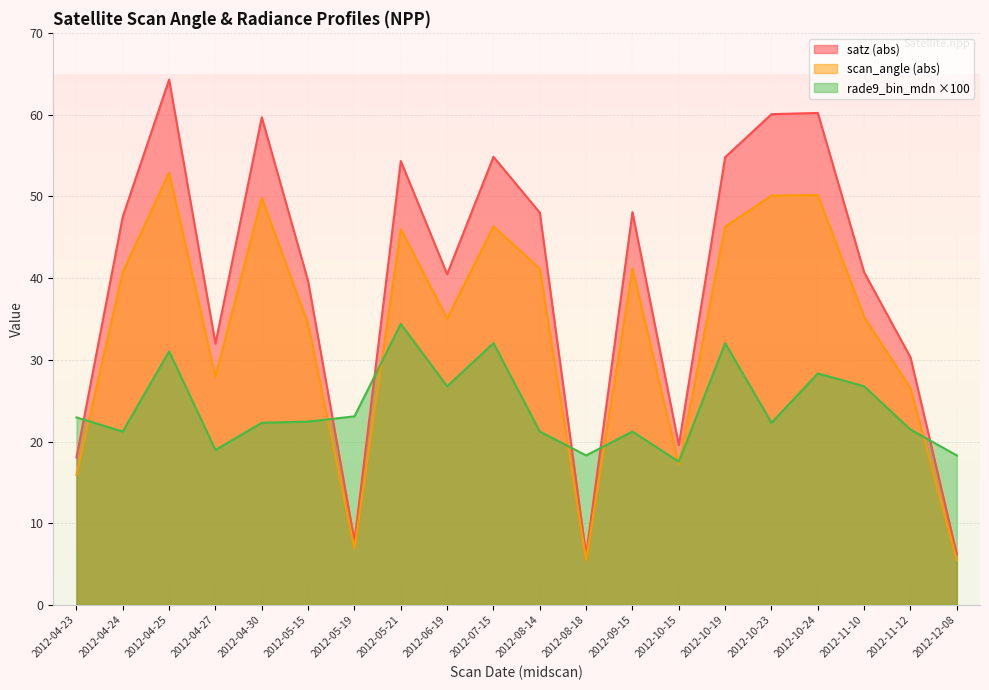

True or false: rade9_bin_mdn has a value of 19.0 at 2012-04-27.

True